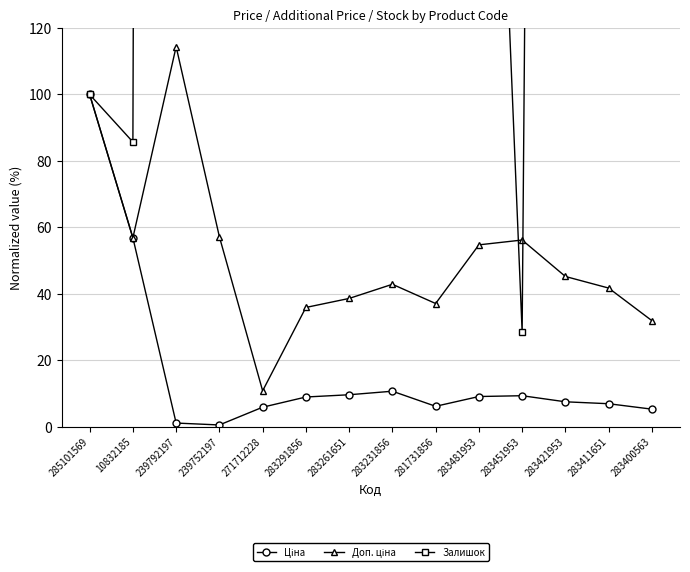

In Ціна, how many points are lower than both neighbors (excluding endpoints)?

2